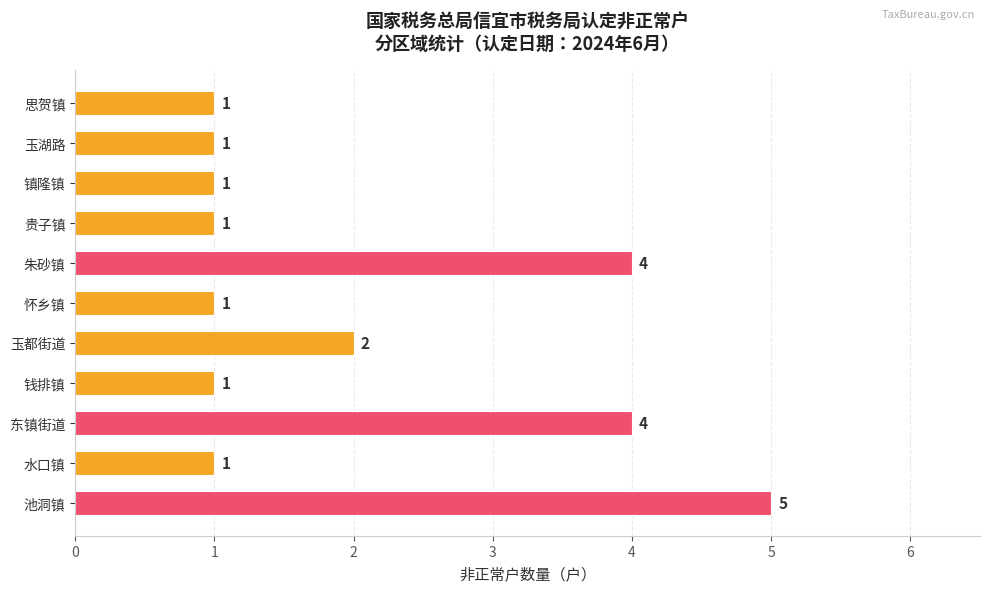

Is it true that the value at 怀乡镇 is 1?

True